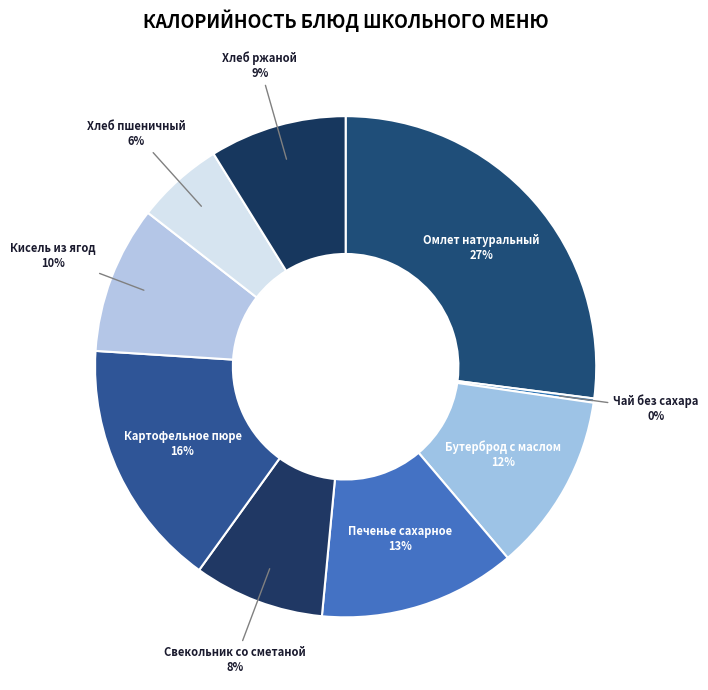

Which category has the biggest portion of the pie?

Омлет натуральный